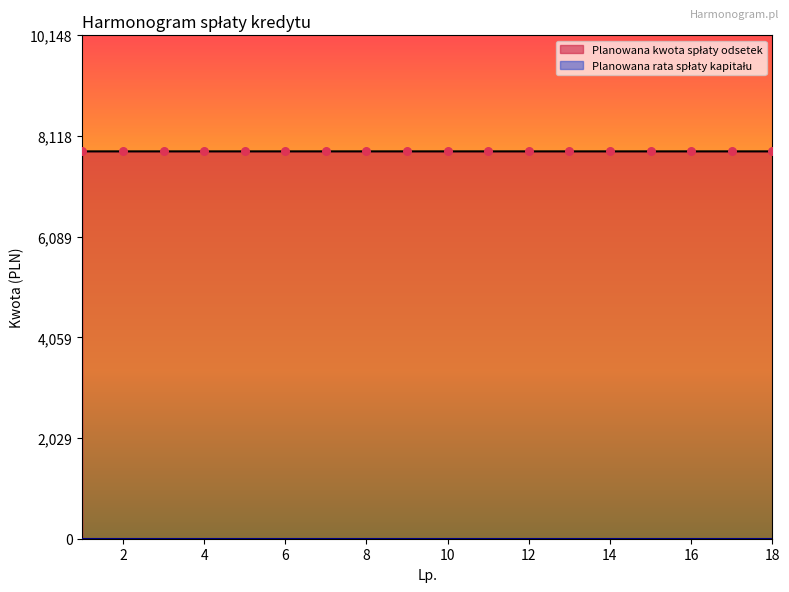

At which category is the sum across all series the highest?

2